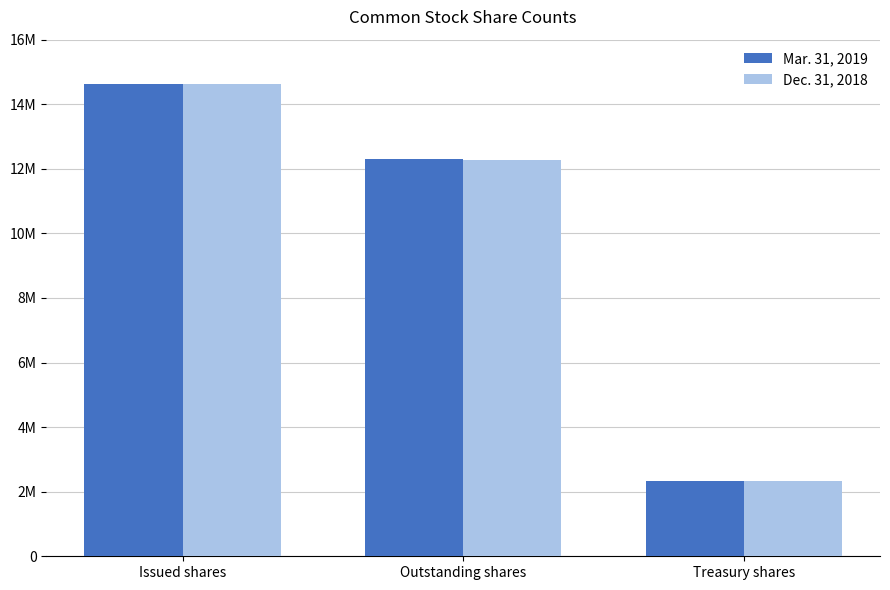

Reading left to right, extract all data points from this chart.

Mar. 31, 2019: 14632323	12290212	2342111
Dec. 31, 2018: 14612540	12278295	2334245